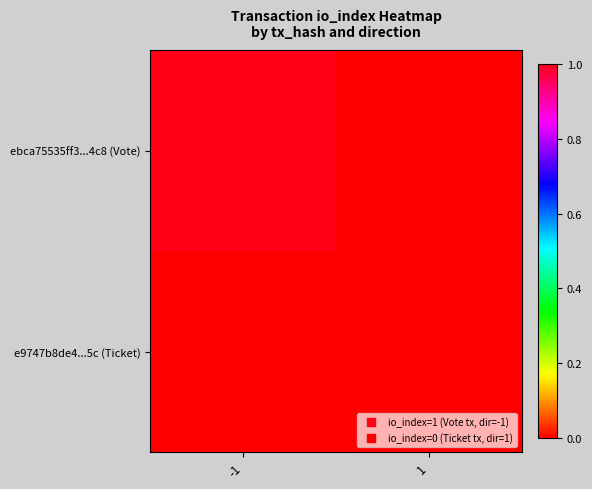

At which category is the sum across all series the highest?

-1